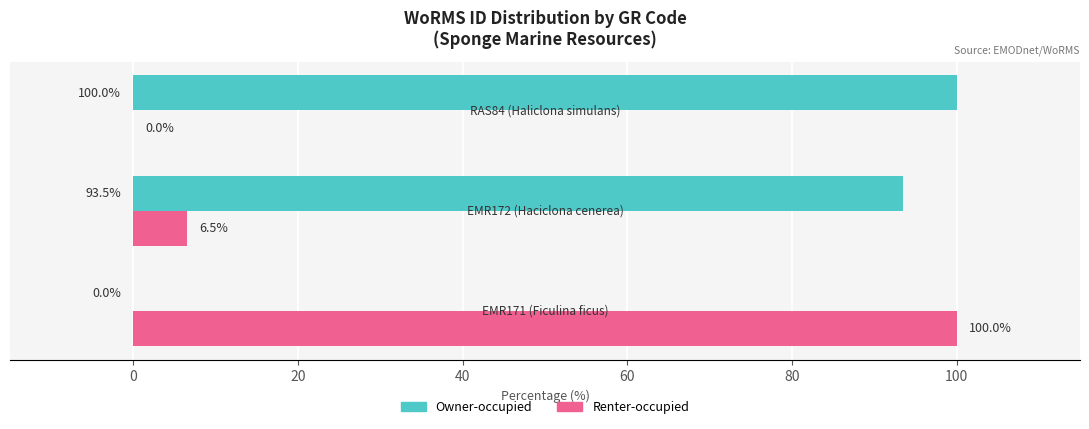

What is the sum of all Owner-occupied values?

193.5